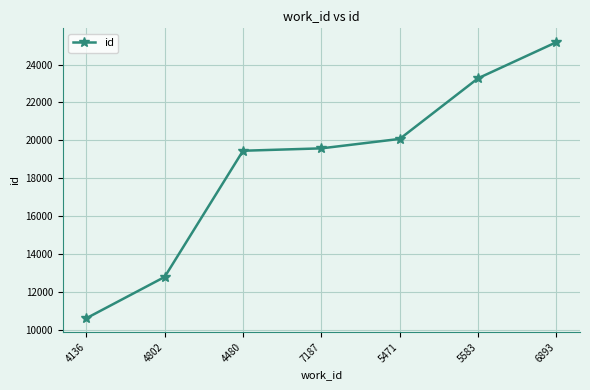

At which label is the value closest to 17902?

4480